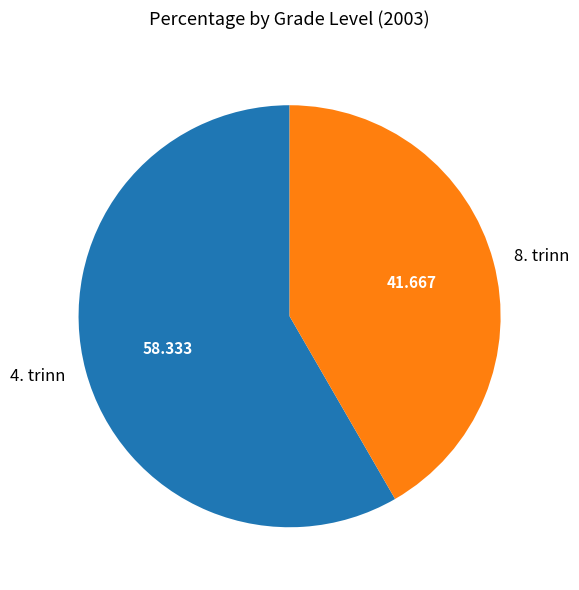

Which slice is the largest?

4. trinn